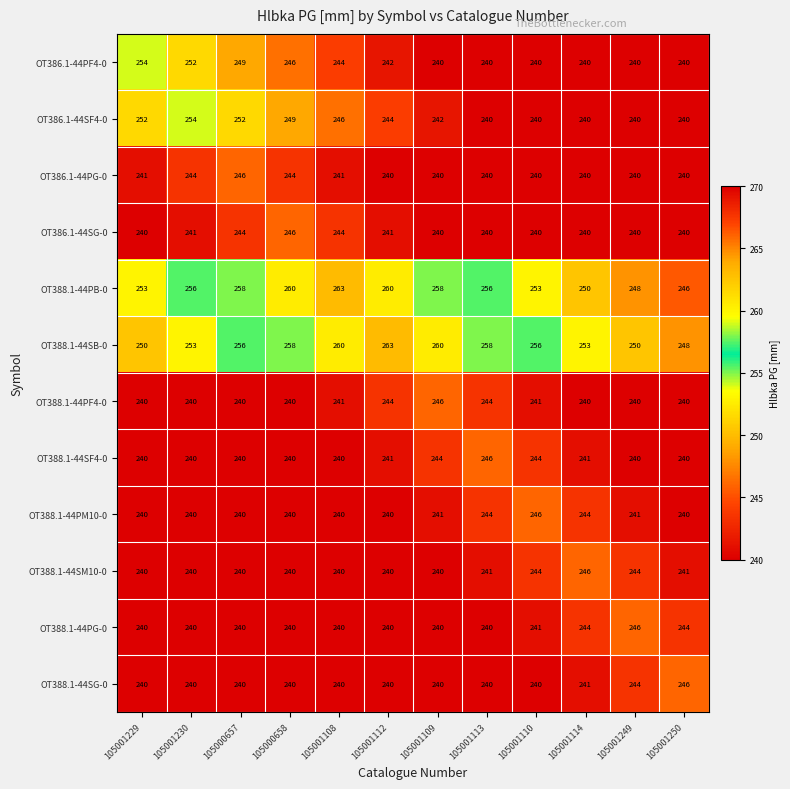

Which series has the largest total across all categories?

OT388.1-44SB-0